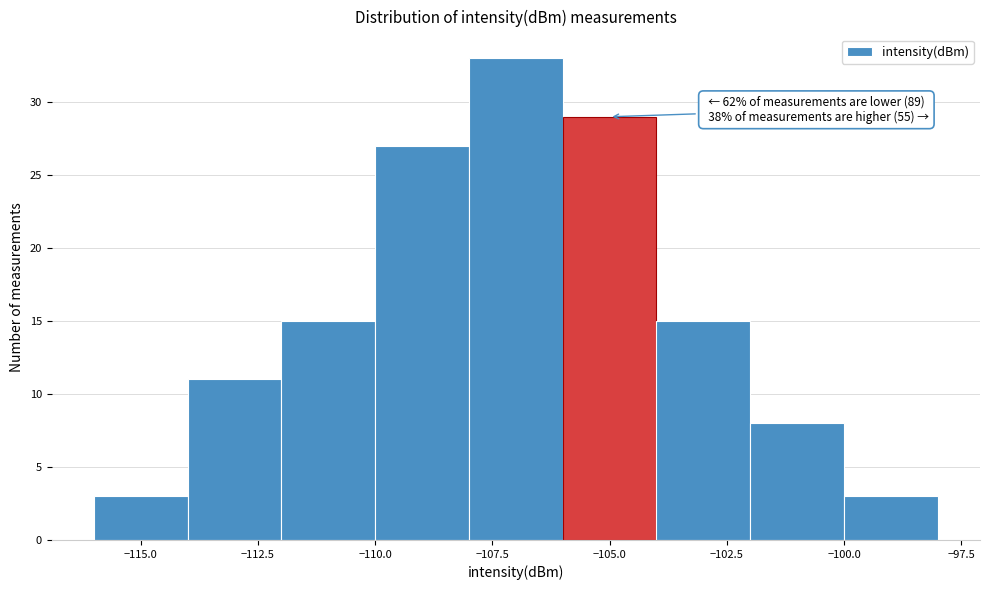

Over which range of the x-axis is the bar tallest?

-108 to -106